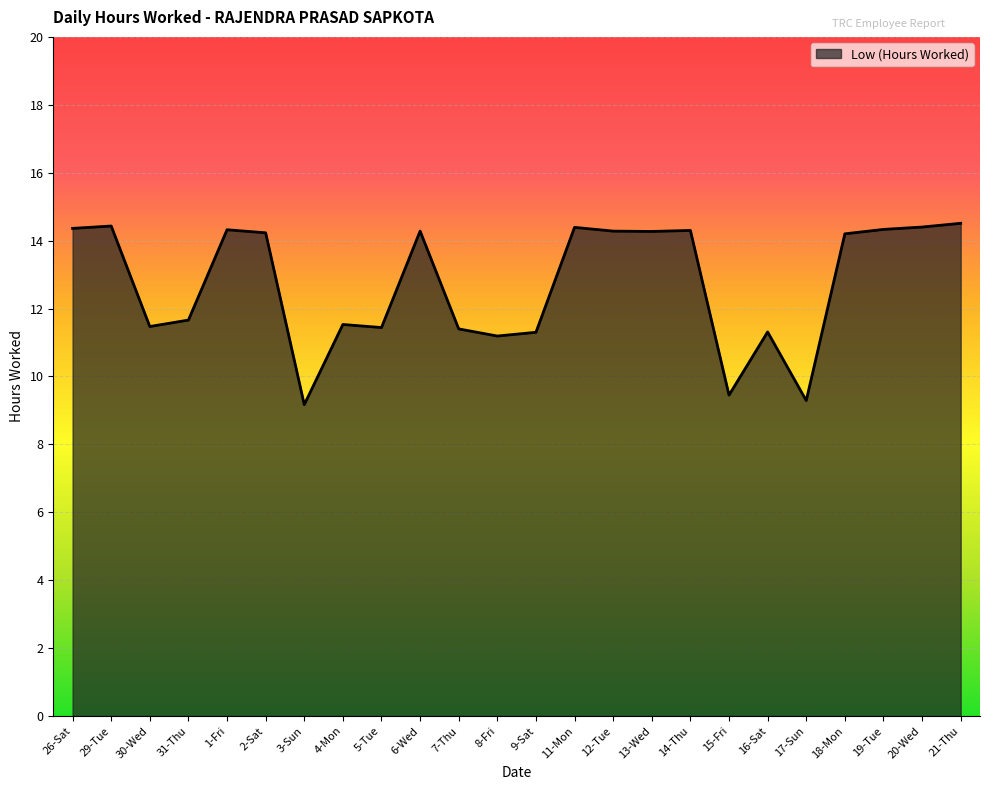

What is the greatest value displayed?

14.5